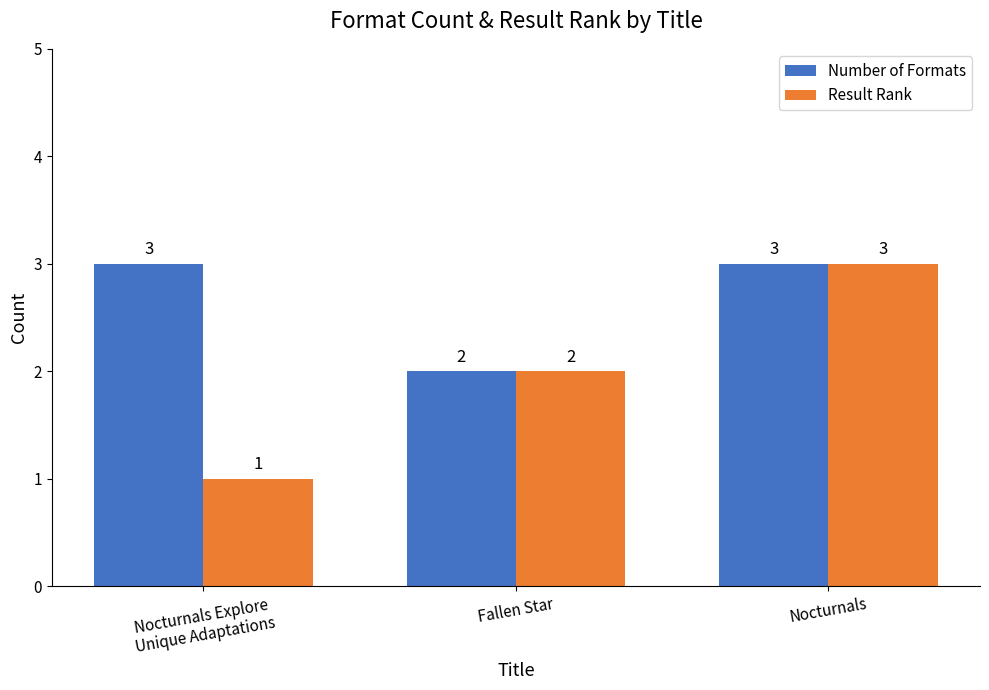

Which series has the widest spread of values?

Result Rank